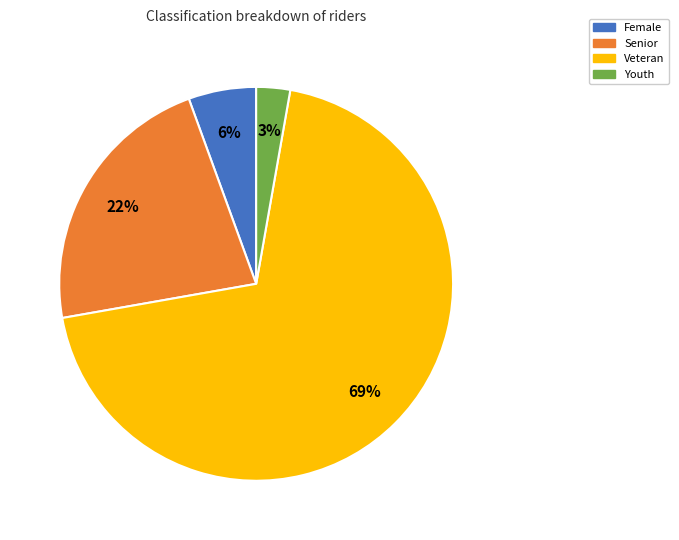

True or false: Senior accounts for 22% of the total.

True